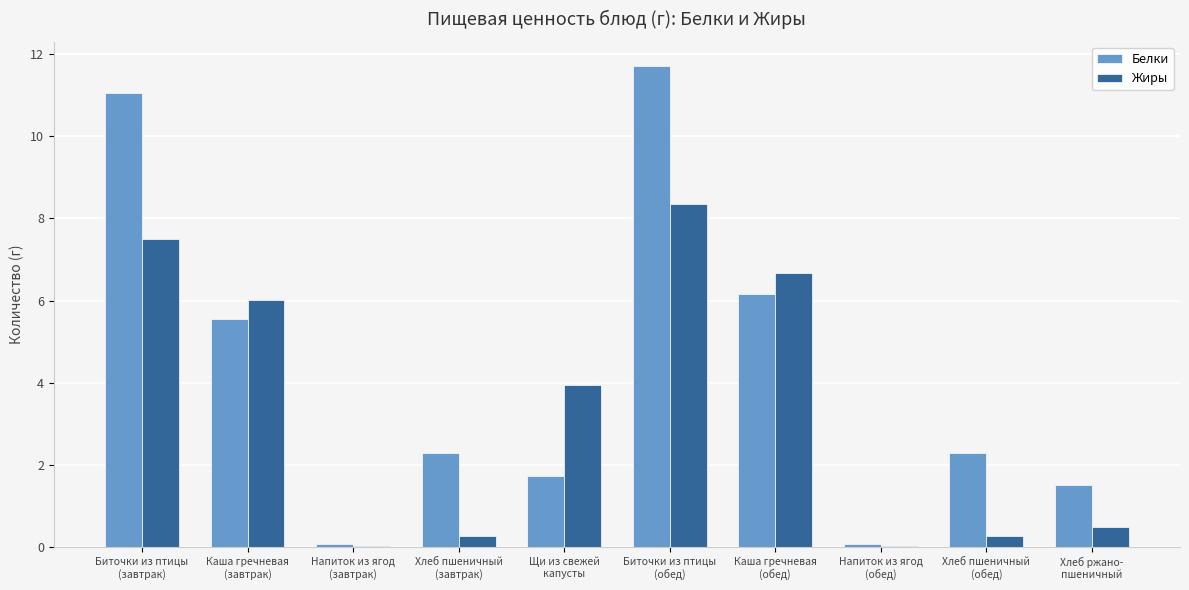

Which series has the largest range (max minus min)?

Белки